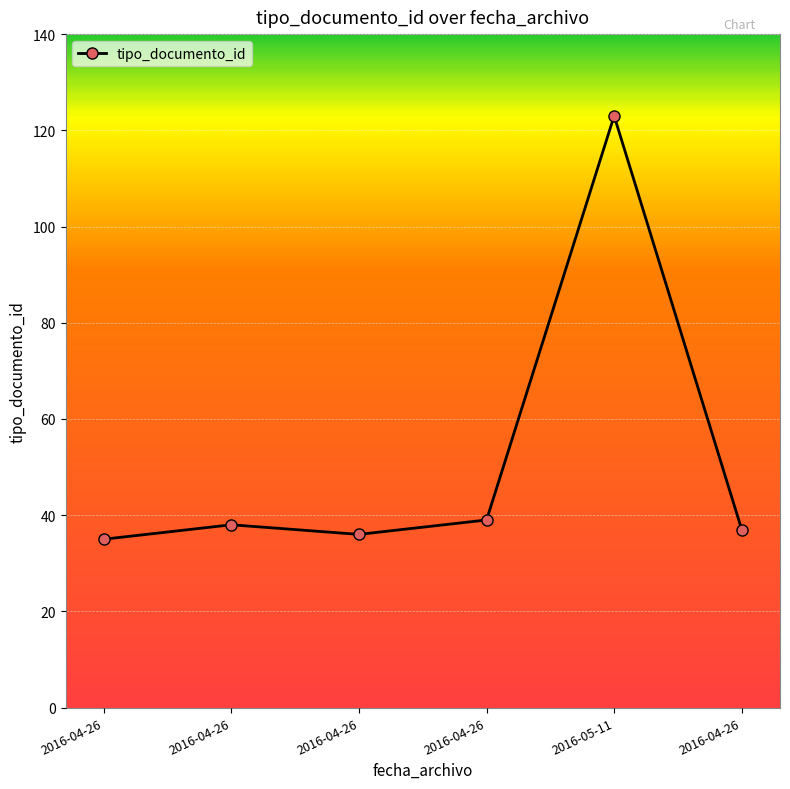

Rank the categories by value from highest to lowest.

2016-05-11, 2016-04-26, 2016-04-26, 2016-04-26, 2016-04-26, 2016-04-26